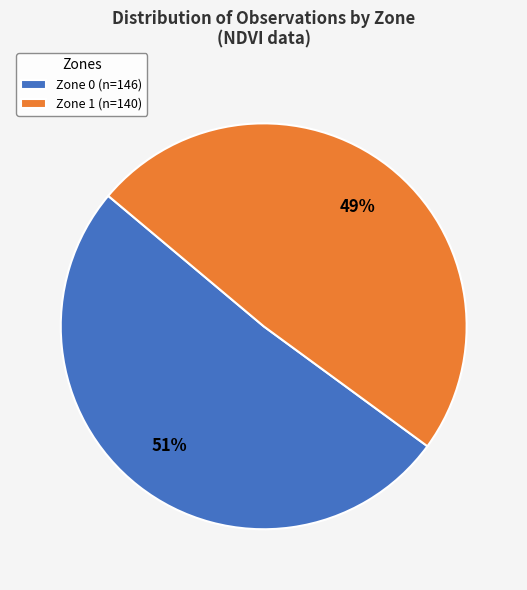

Is there any slice that represents more than half of the pie?

Yes